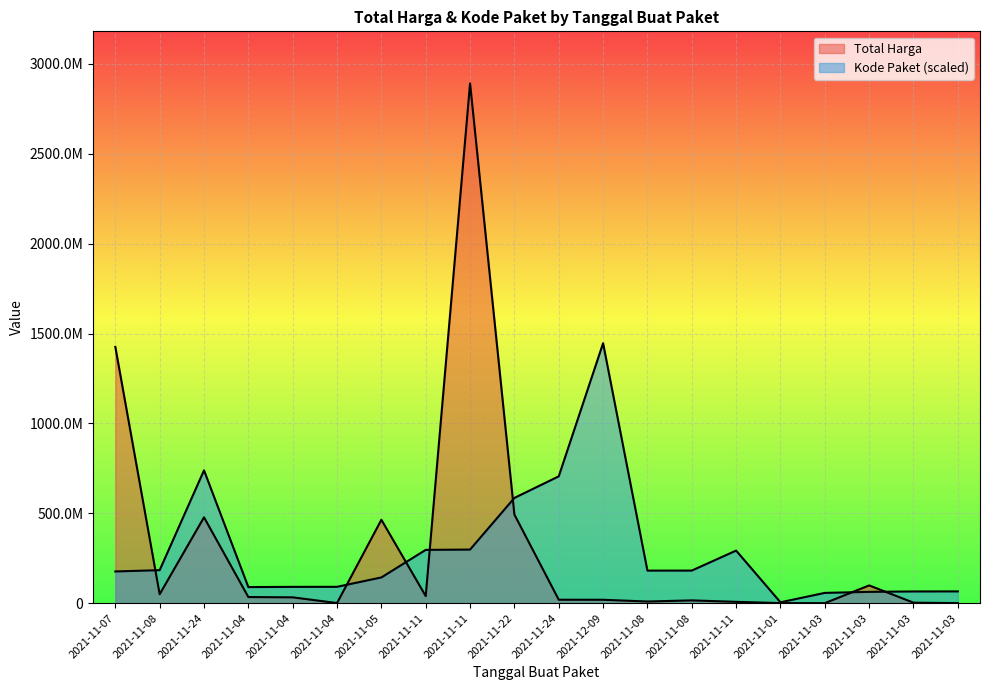

Which series has the largest total across all categories?

Total Harga